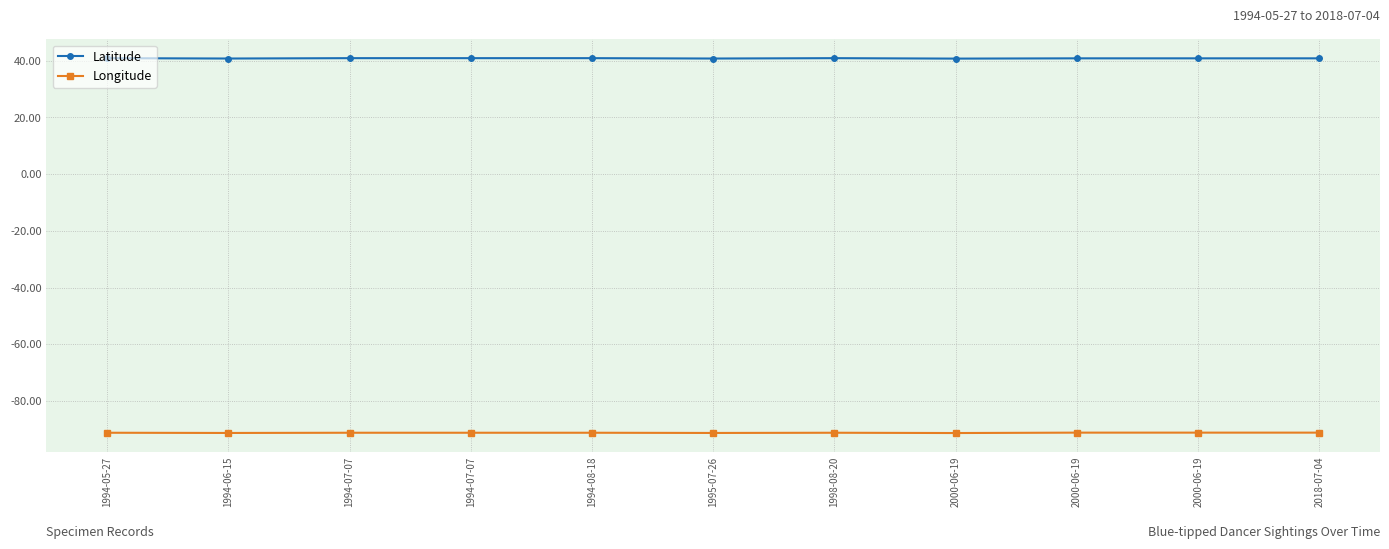

Which label corresponds to the largest value in the chart?

1994-05-27